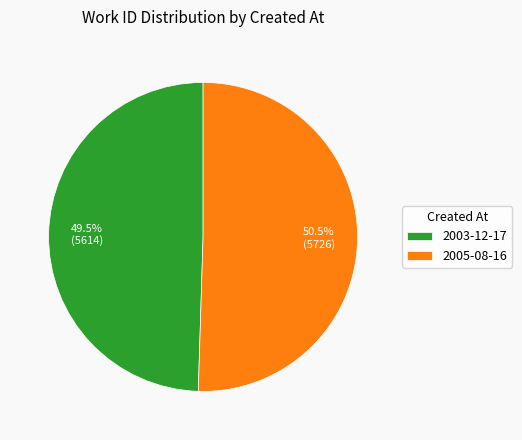

To the nearest percent, what is the average slice percentage?

50%